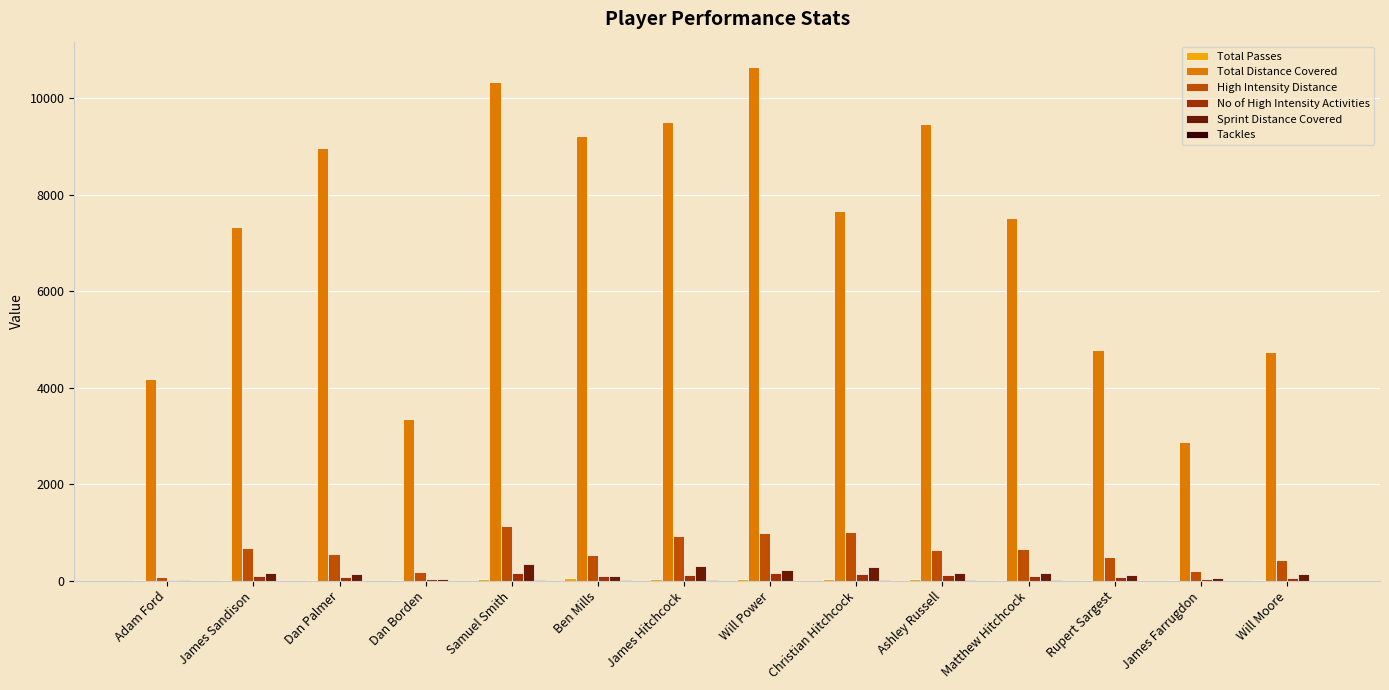

At which label does Total Distance Covered first exceed 7664?

Dan Palmer